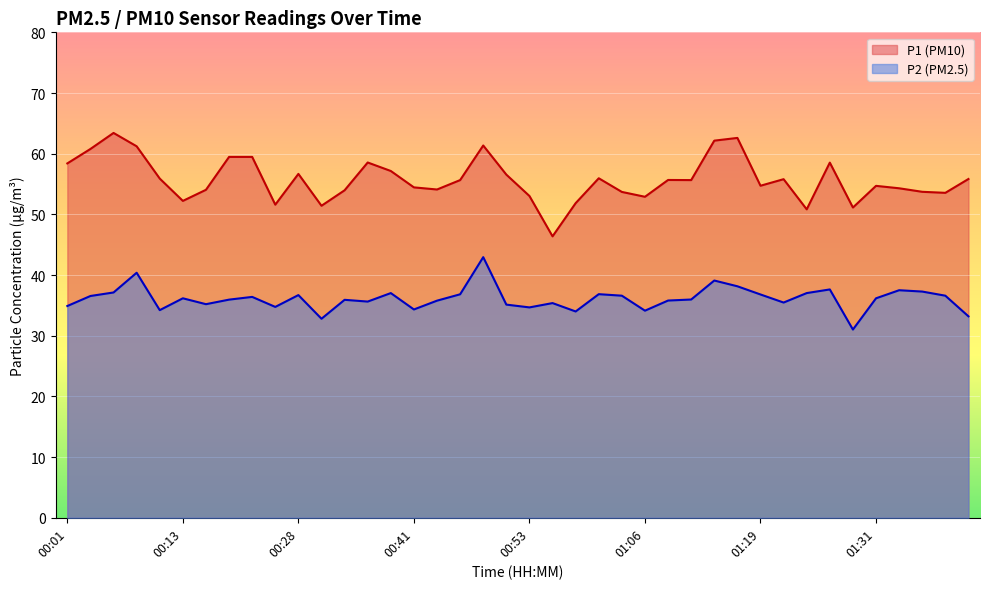

How many values in the P1 series are below 55?

19